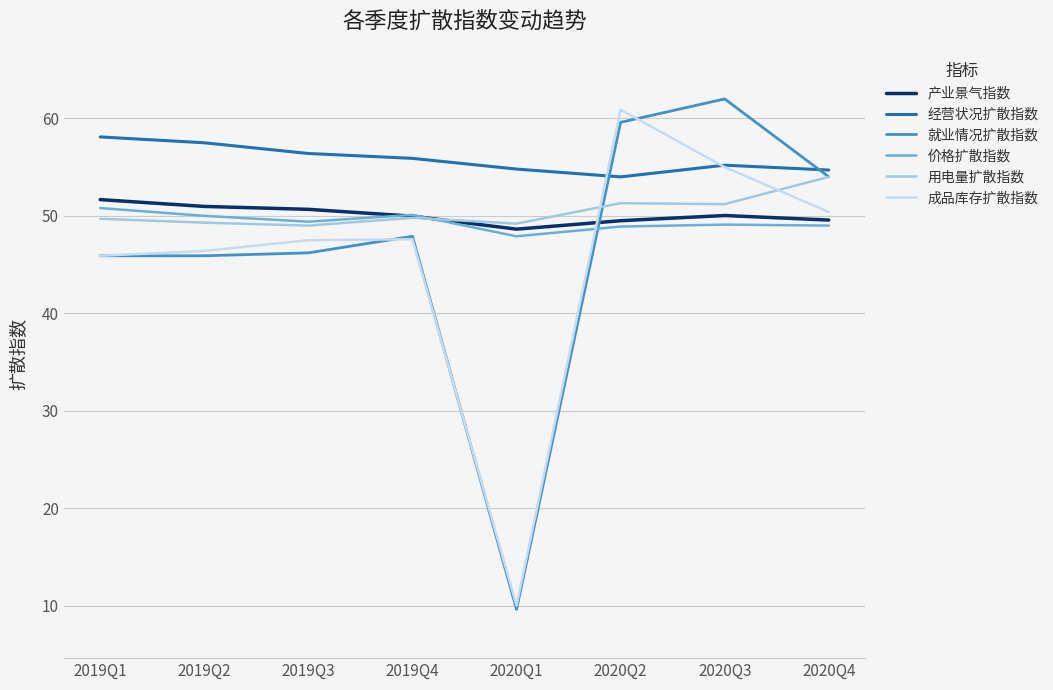

What is the average value of the 成品库存扩散指数 series?

45.5